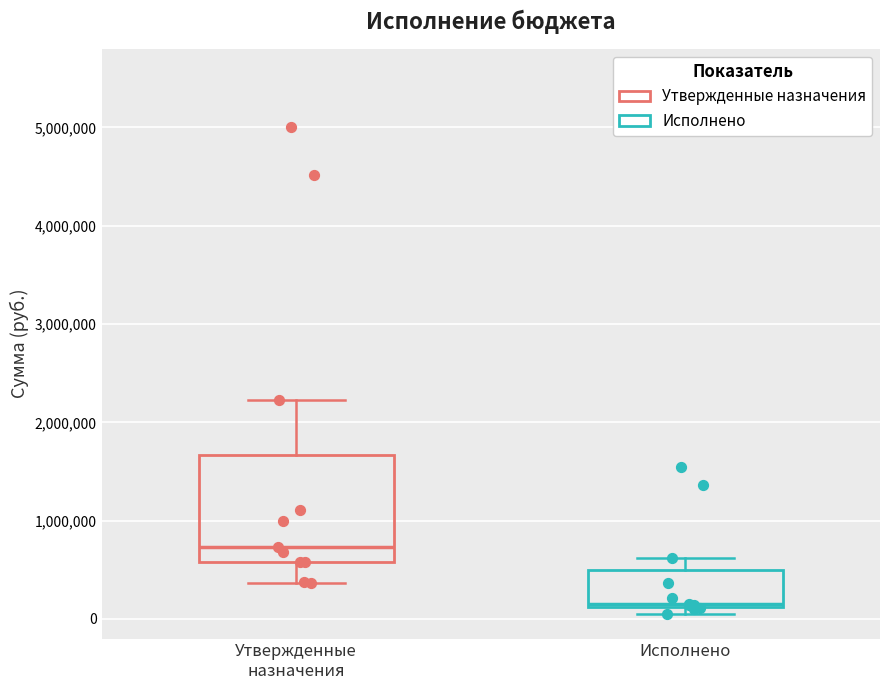

Comparing the boxes themselves (not the whiskers), which one is the tallest?

Утвержденные назначения